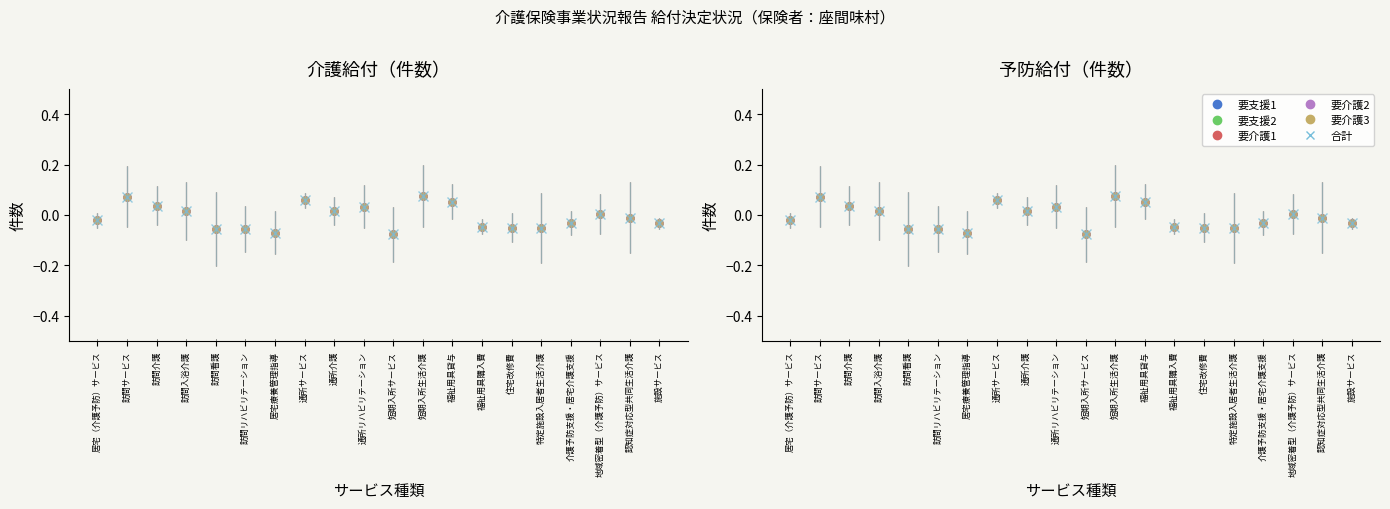

Between 福祉用具購入費 and 短期入所サービス, which is larger?

福祉用具購入費